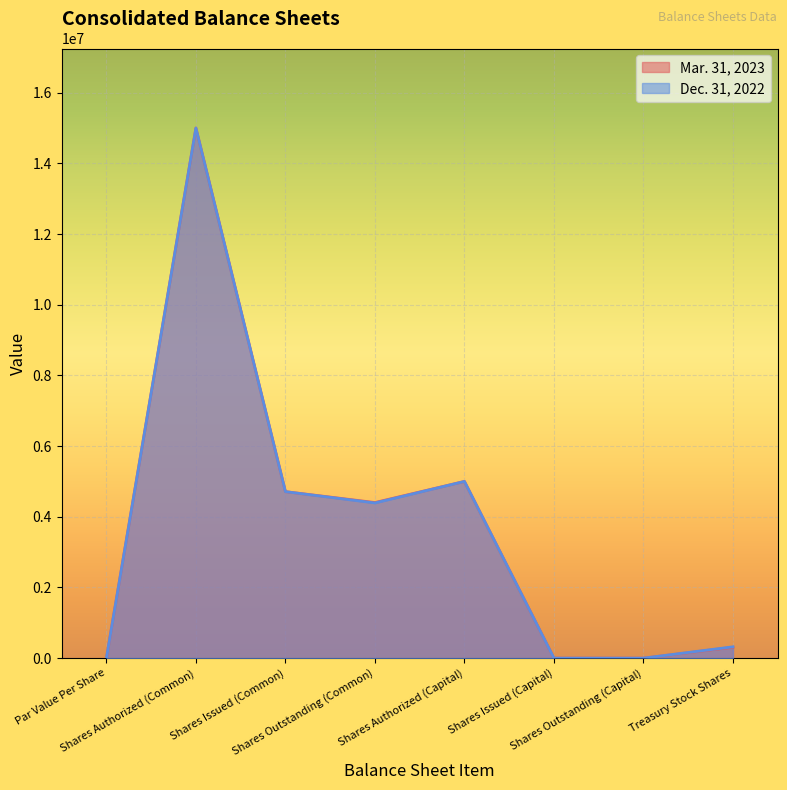

What position from the right is Shares Issued (Common)?

6